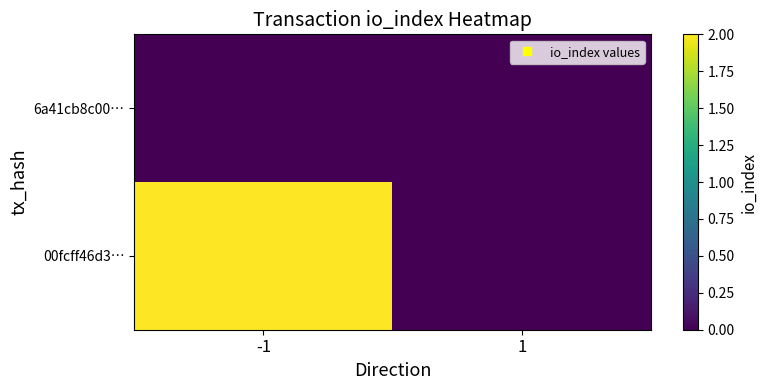

Which has a higher value, 1 or -1?

1